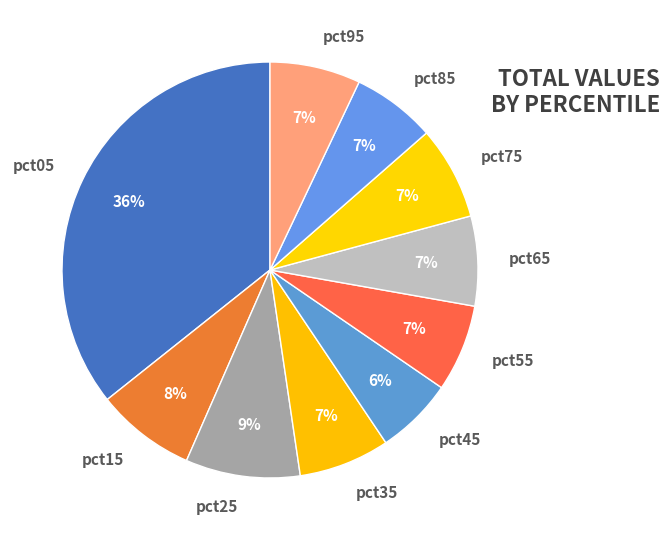

To the nearest percent, what is the difference between the largest and smallest slice percentages?

30%